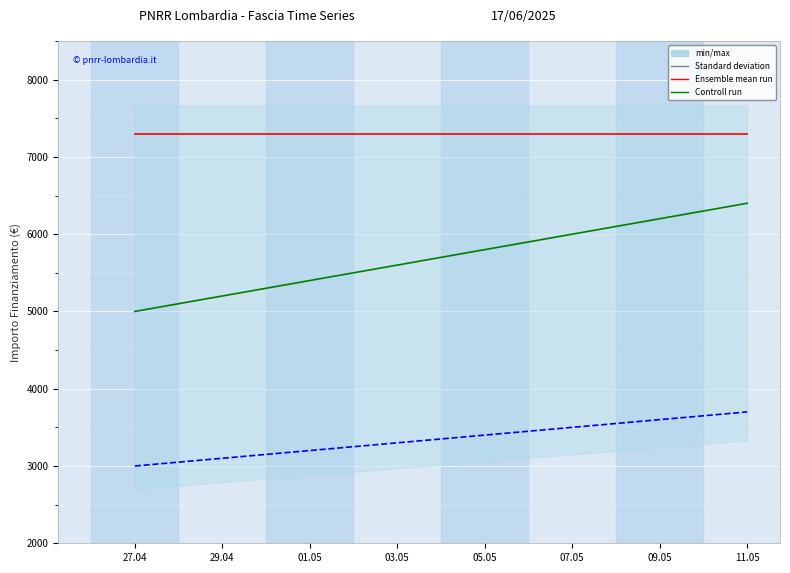

What is the value of the Concluso point at the 1st from the left?

7301